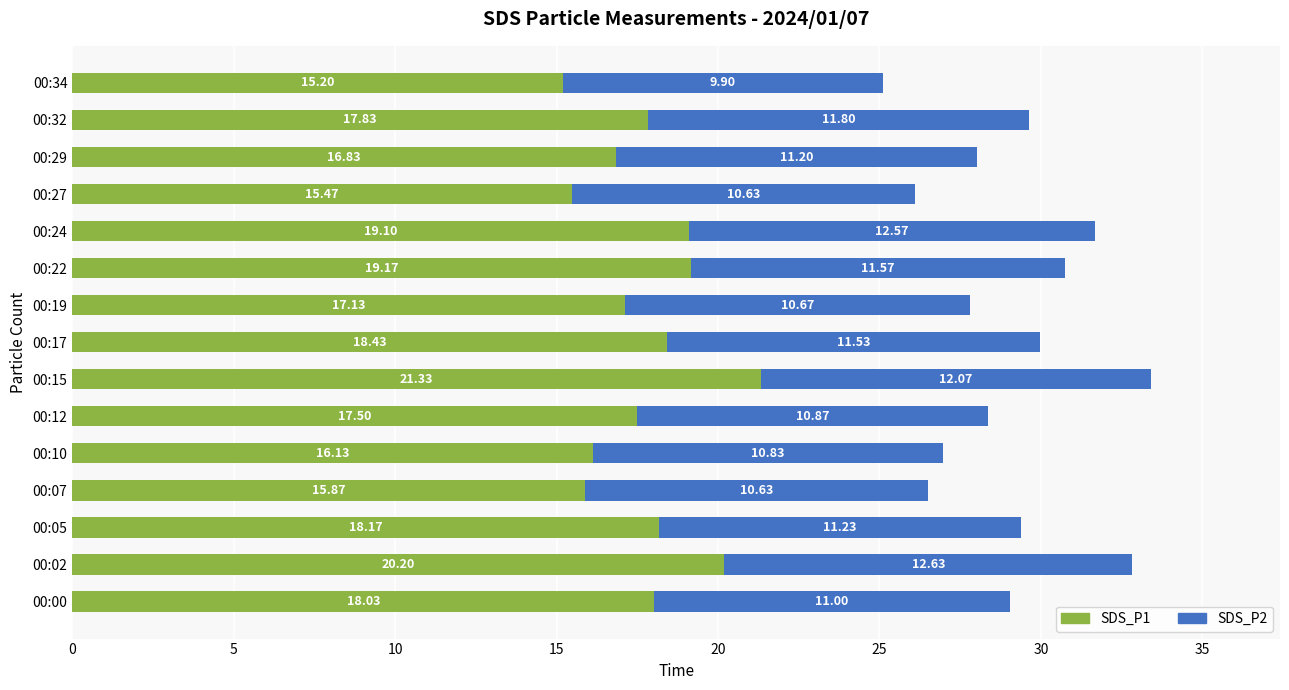

At which category is the sum across all series the highest?

00:15